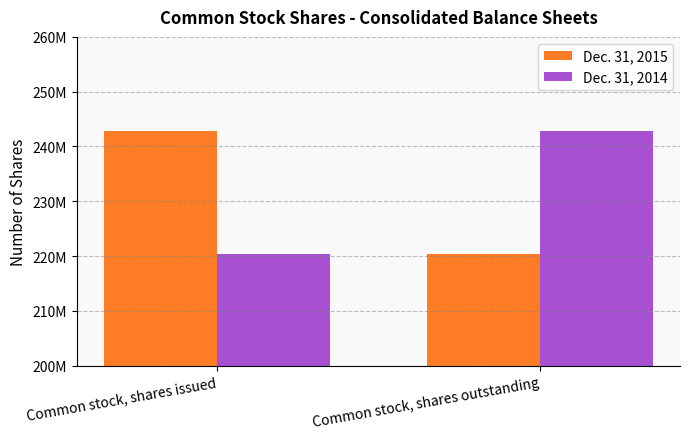

List the series in order of their peak value, lowest first.

Dec. 31, 2015, Dec. 31, 2014